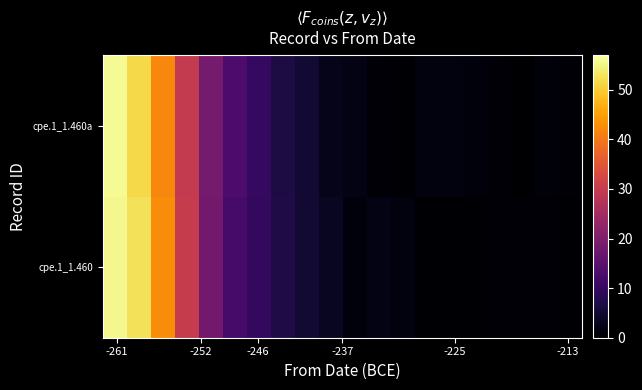

List the series in order of their overall mean, lowest first.

cpe.1_1.460a, cpe.1_1.460